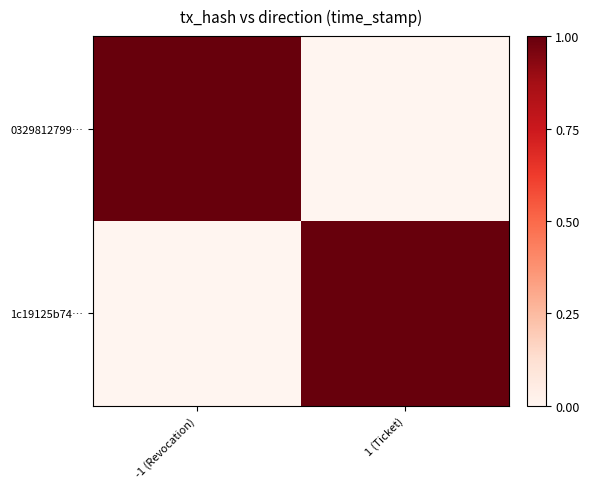

Which series changed the most between -1 (Revocation) and 1 (Ticket)?

0329812799…